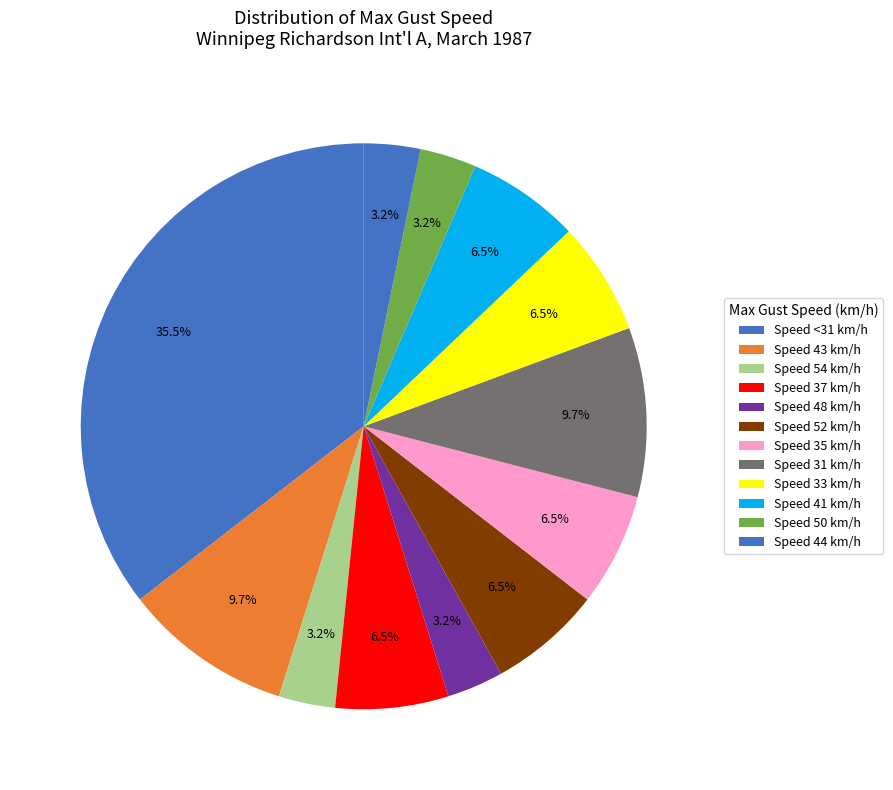

How many slices are in this pie chart?

12